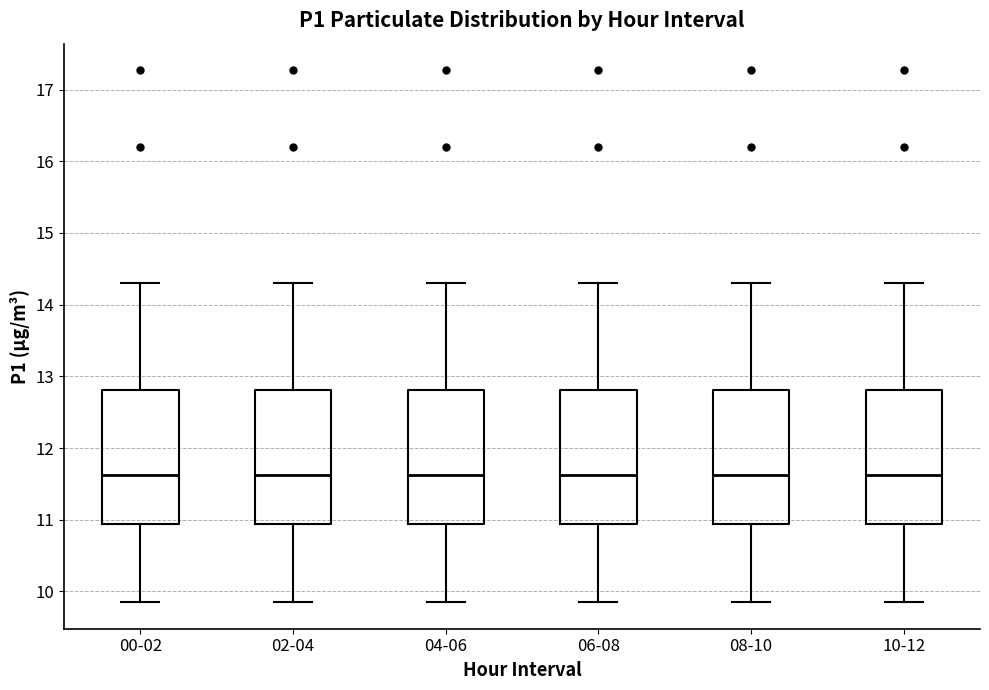

Reading left to right, read every box against the y-axis: the position of its median line, the range the box covers, and the ends of its whiskers. The values are not printed on the chart, so give them approximately, as read against the axis.

00-02: median 11.6, box 10.9 to 12.8, whiskers 9.9 to 14.3
02-04: median 11.6, box 10.9 to 12.8, whiskers 9.9 to 14.3
04-06: median 11.6, box 10.9 to 12.8, whiskers 9.9 to 14.3
06-08: median 11.6, box 10.9 to 12.8, whiskers 9.9 to 14.3
08-10: median 11.6, box 10.9 to 12.8, whiskers 9.9 to 14.3
10-12: median 11.6, box 10.9 to 12.8, whiskers 9.9 to 14.3